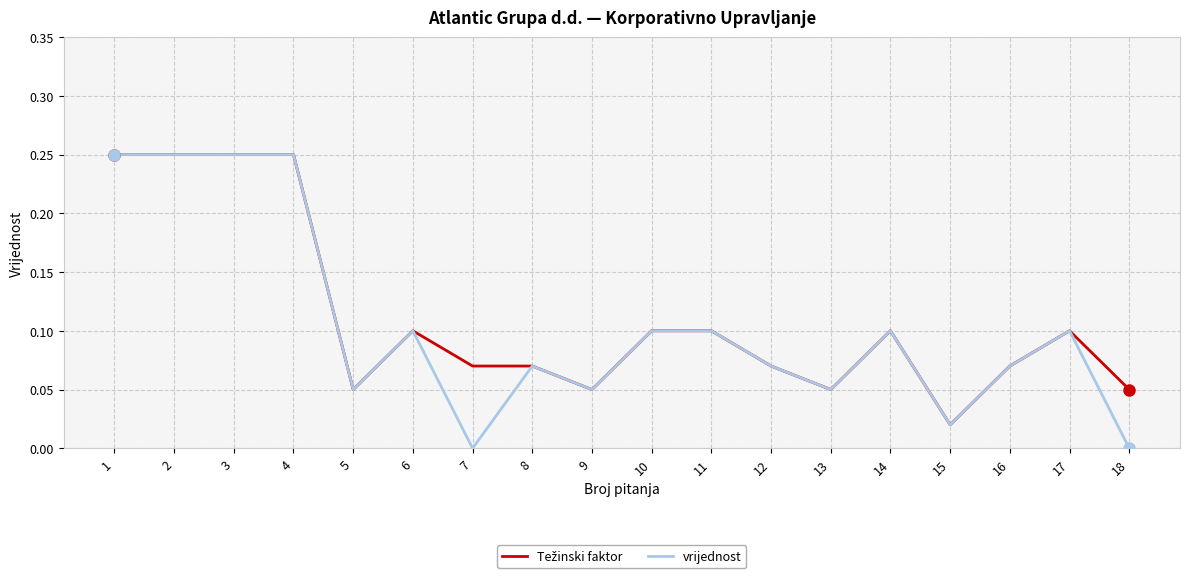

True or false: vrijednost has a value of 0.1 at 13.

True